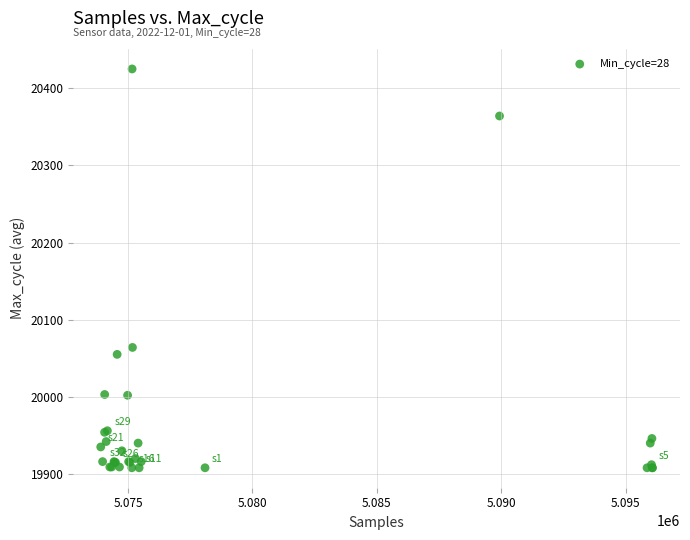

What Y value in the scatter plot is closest to 20166?

20064